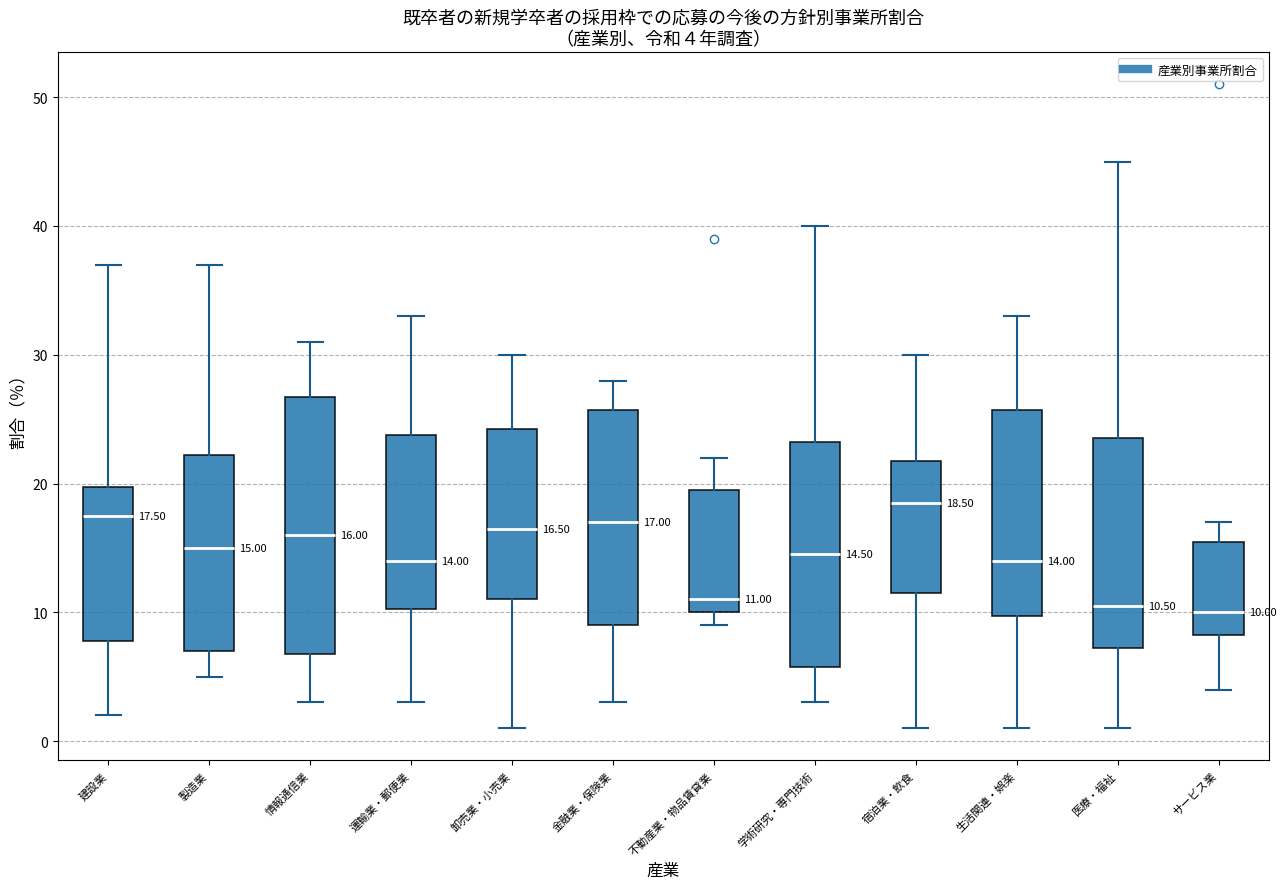

Comparing the boxes themselves (not the whiskers), which one is the tallest?

情報通信業